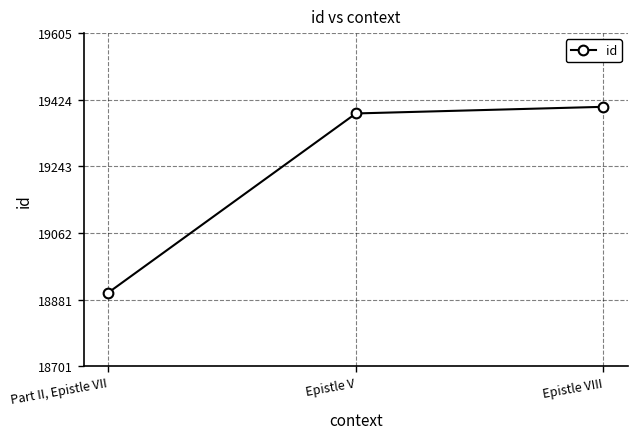

What is the average value?

19231